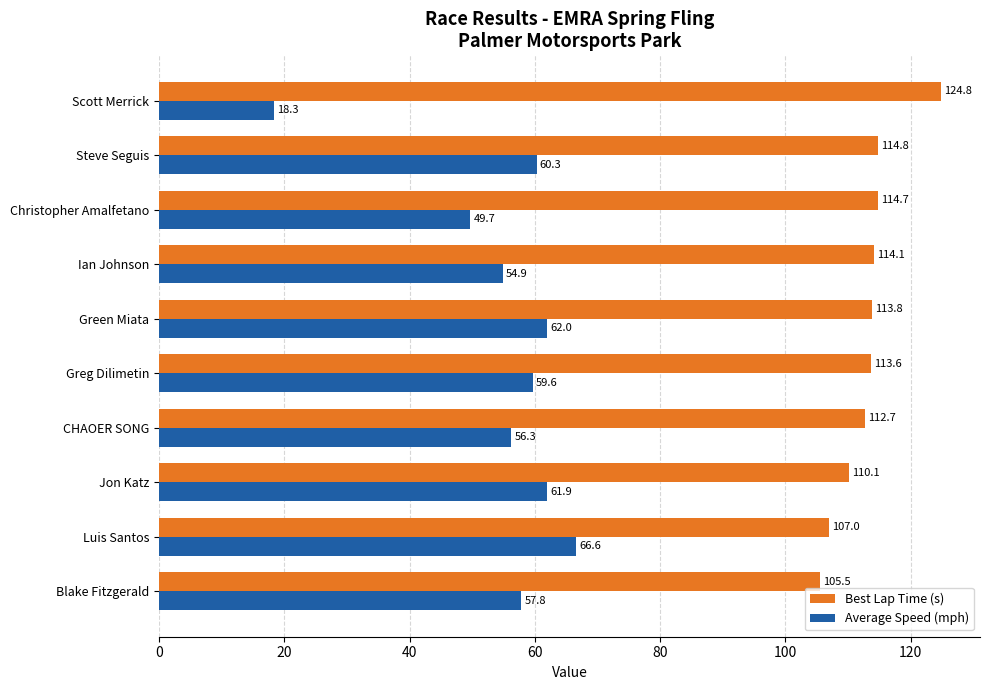

Is the value of Best Lap Time (s) at Greg Dilimetin greater than the value of Average Speed (mph) at Luis Santos?

Yes